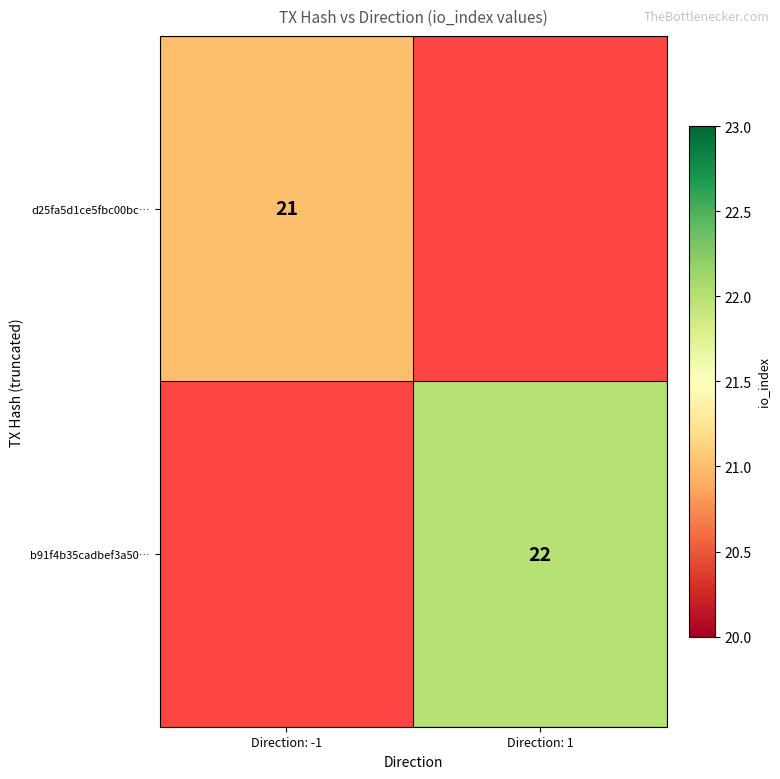

Is it true that b91f4b35cadbef3a50… equals 22 at Direction: 1?

True